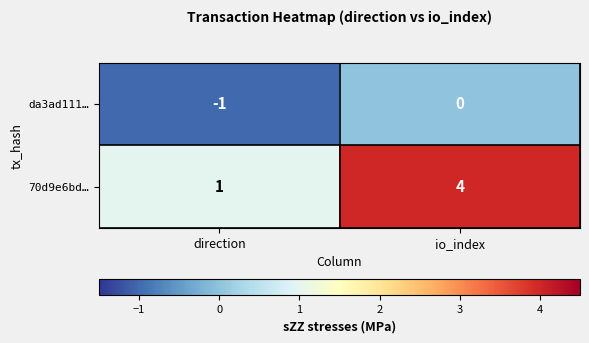

What is the spread (max minus min) of values at io_index?

4